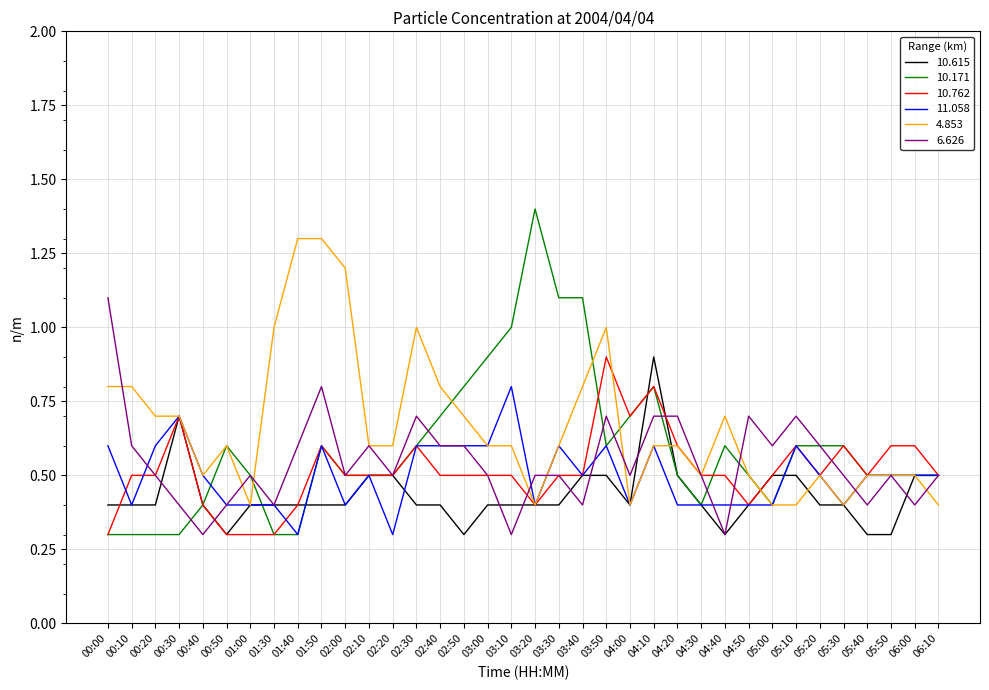

Which series has the largest total across all categories?

4.853